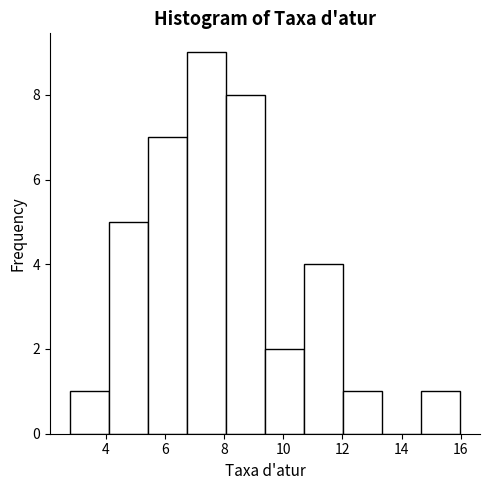

Reading left to right, list every bar in this chart as the range it spans on the x-axis followed by its height. Neither the bar edges nor the heights are printed on the chart, so give them approximately, as read against the axes.

2.8 to 4.0: 1
4.0 to 5.4: 5
5.4 to 6.8: 7
6.8 to 8.0: 9
8.0 to 9.4: 8
9.4 to 10.8: 2
10.8 to 12.0: 4
12.0 to 13.4: 1
13.4 to 14.6: 0
14.6 to 16.0: 1